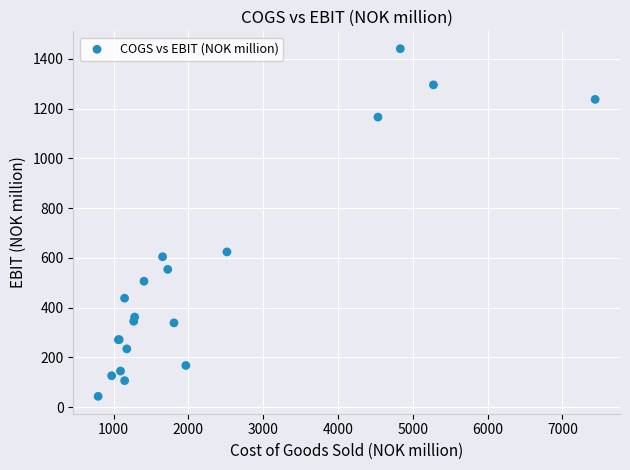

What Y value in the scatter plot is closest to 741?

624.0